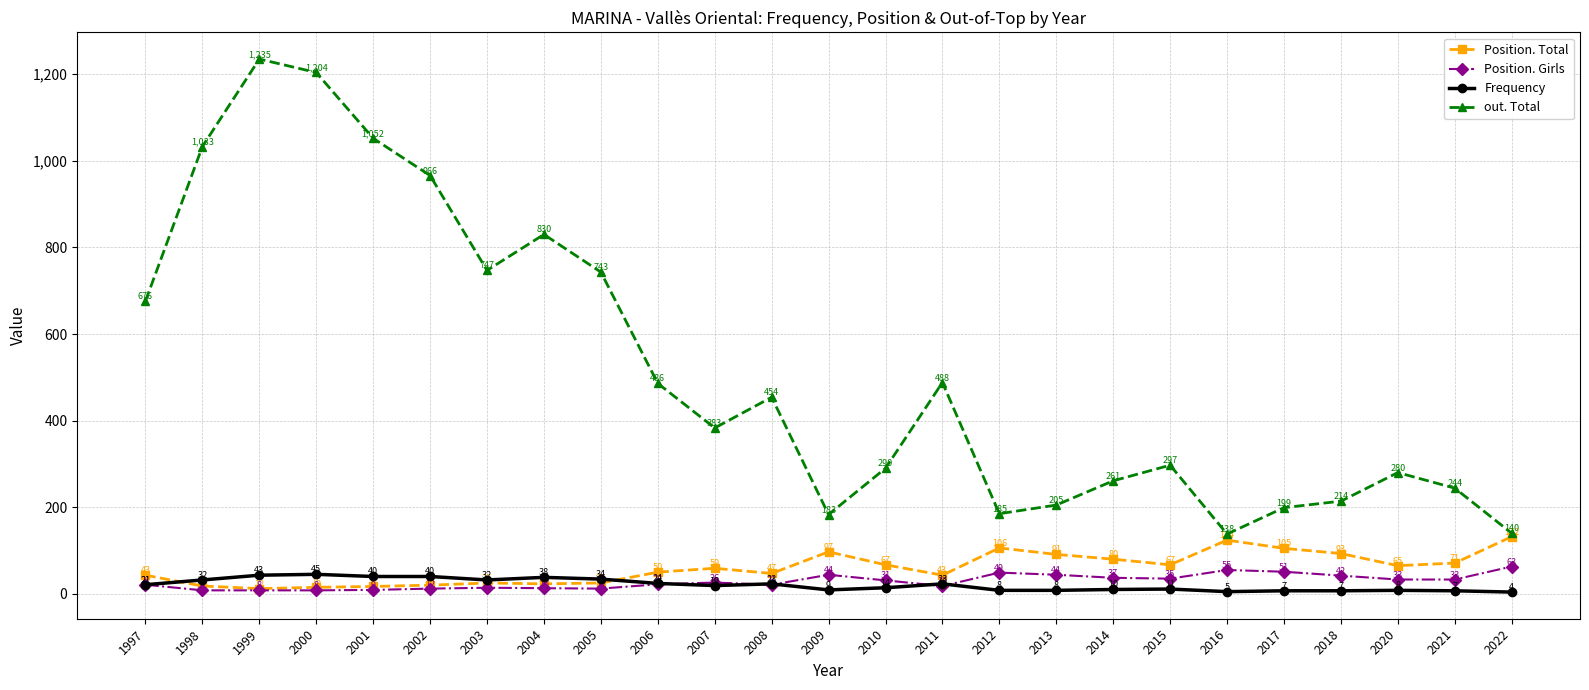

What is the value of the Frequency point at the 9th from the left?

34